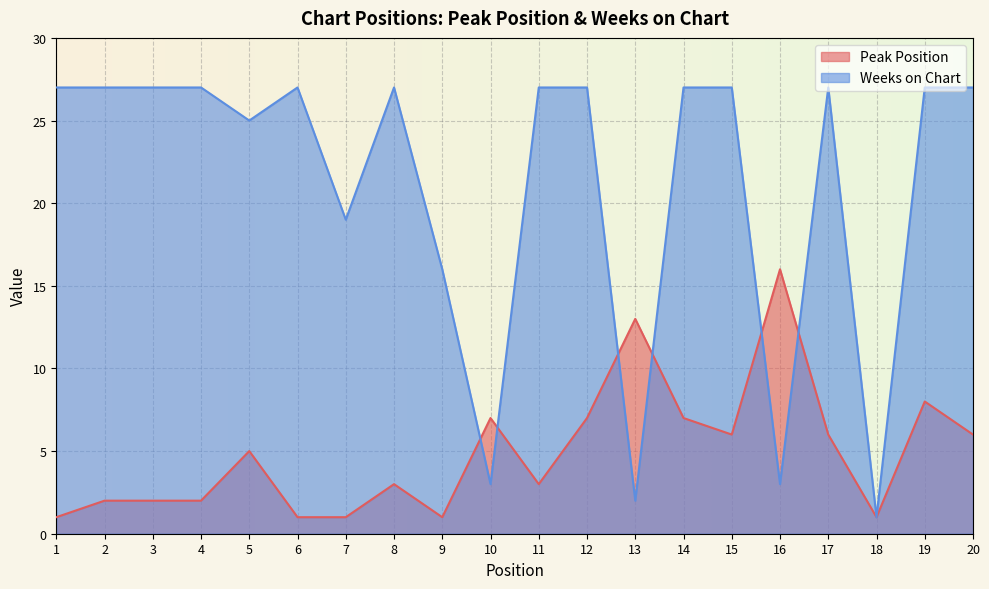

Which series has the widest spread of values?

Weeks on Chart